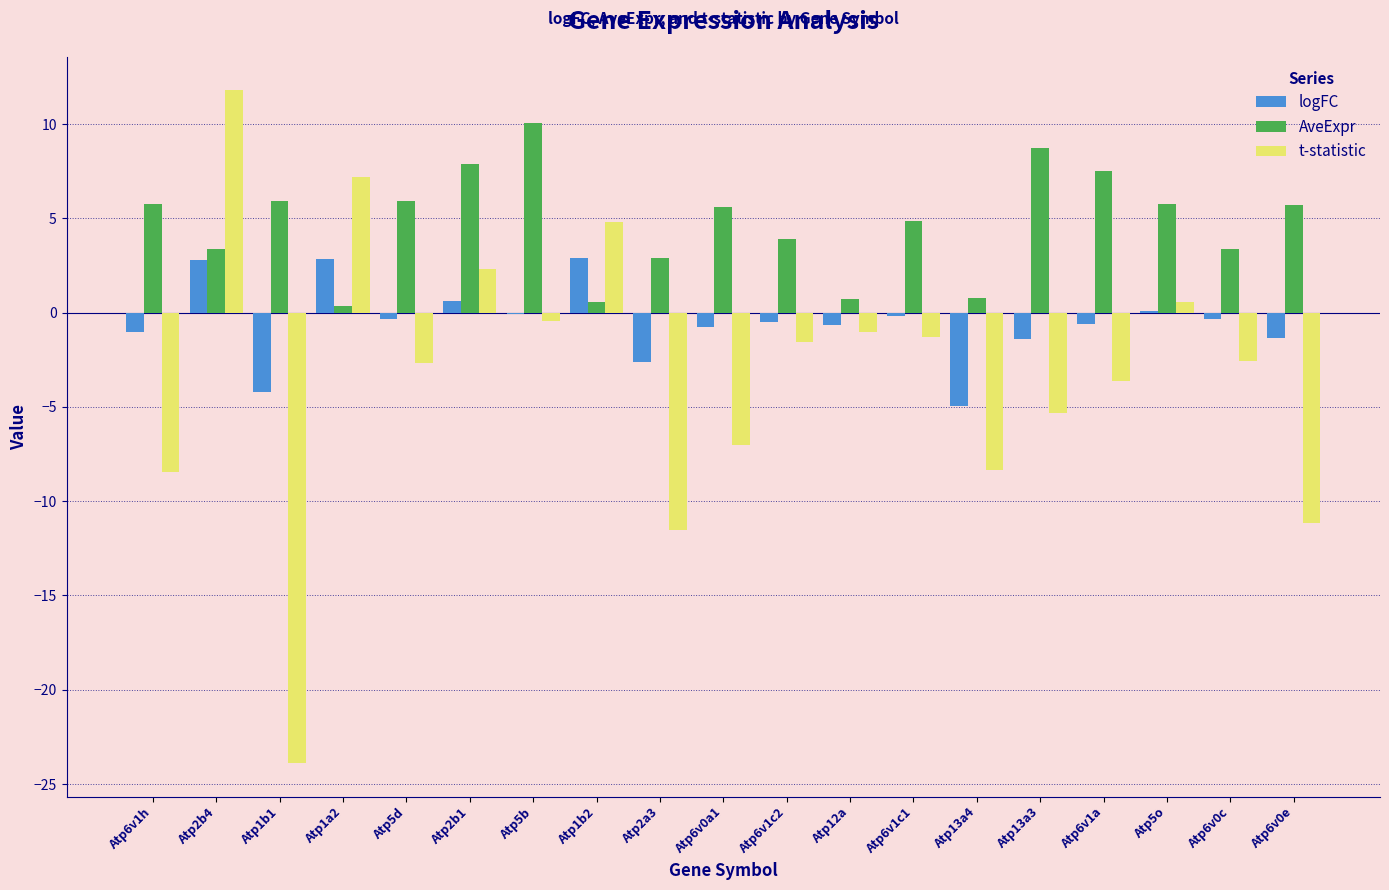

At which label does t-statistic first exceed -2?

Atp2b4